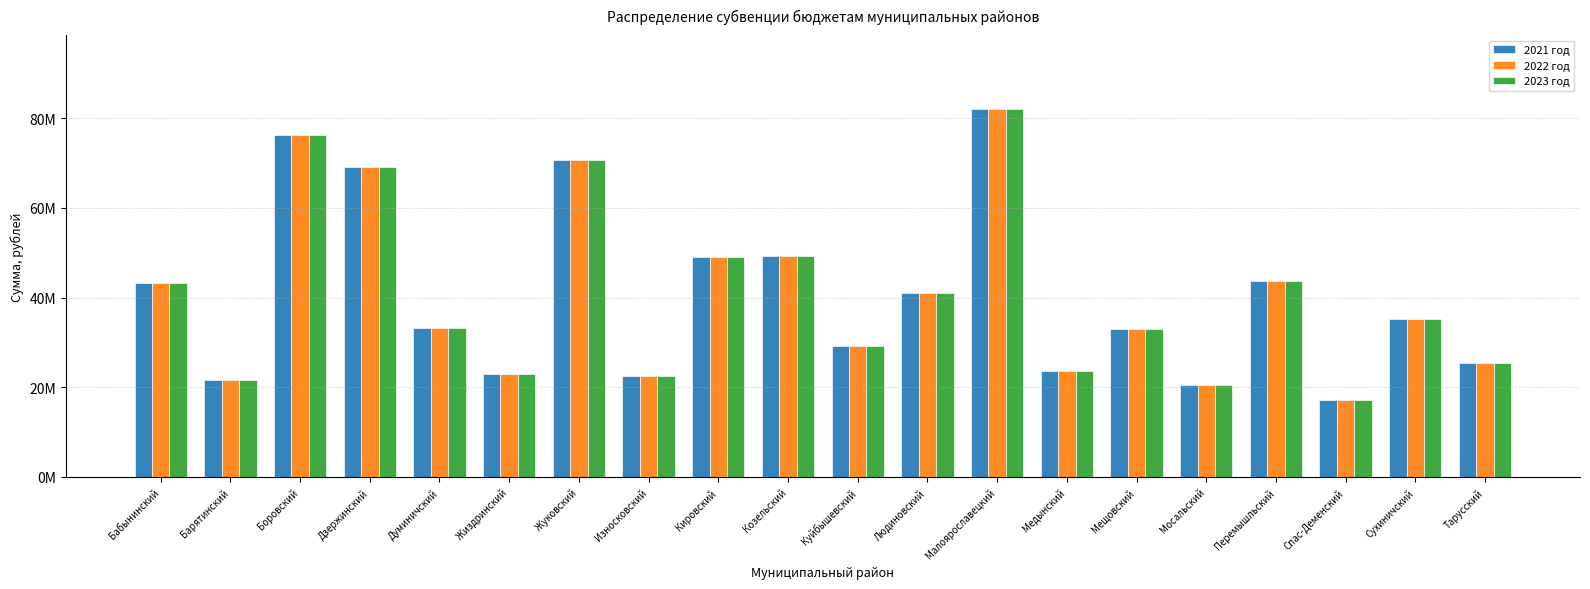

The value of 2022 год at Малоярославецкий is 39697307. True or false?

False